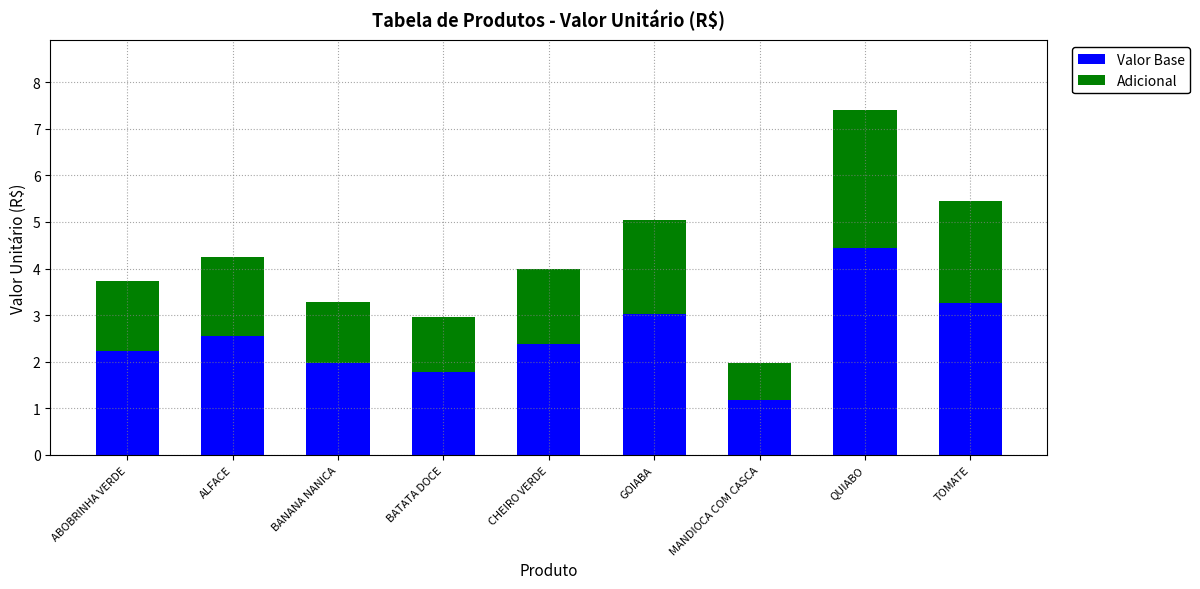

Is it true that Valor Base equals 1.2 at BANANA NANICA?

False